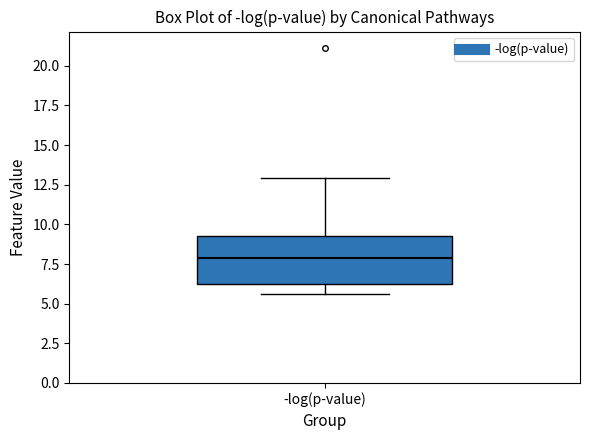

Read this box plot against the y-axis: the position of the median line, the range covered by the box, and the ends of both whiskers. The values are not printed on the chart, so give them approximately, as read against the axis.

median 8.0, box 6.0 to 9.0, whiskers 5.5 to 13.0